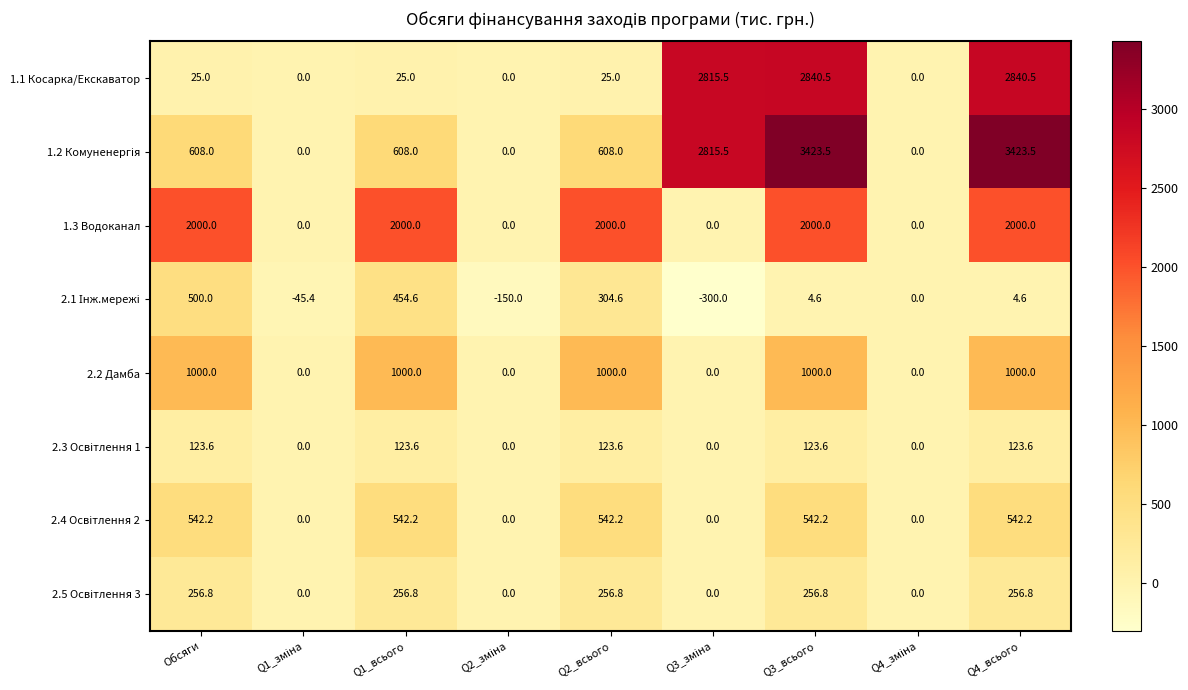

What value does the 2.2 Дамба series have at Q2_всього?

1000.0